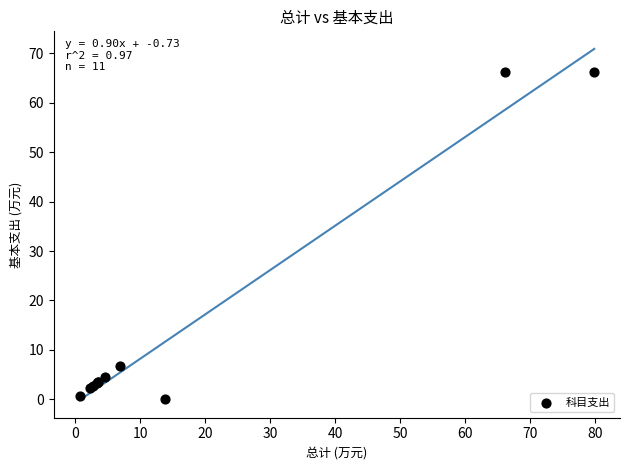

What Y value in the scatter plot is closest to 33?

6.8